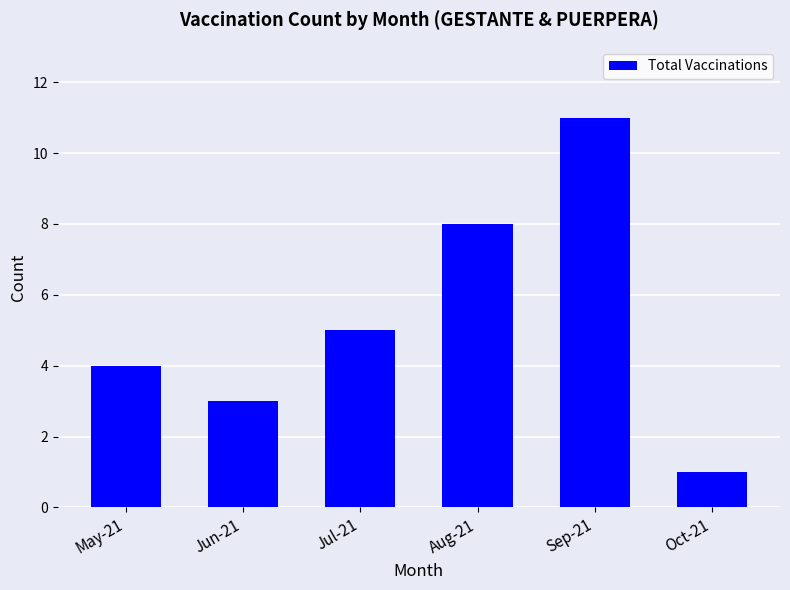

What is the average value?

5